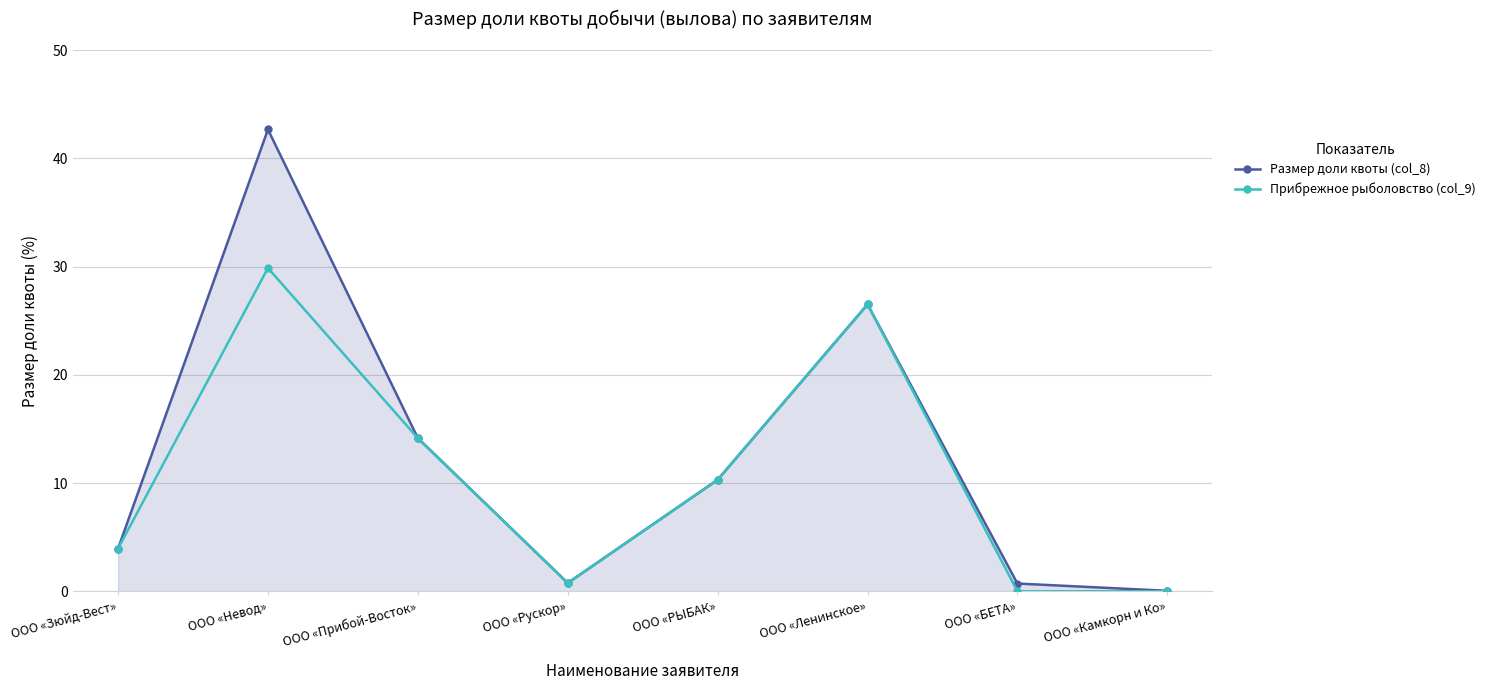

Which category has the highest value across all series?

ООО «Невод»